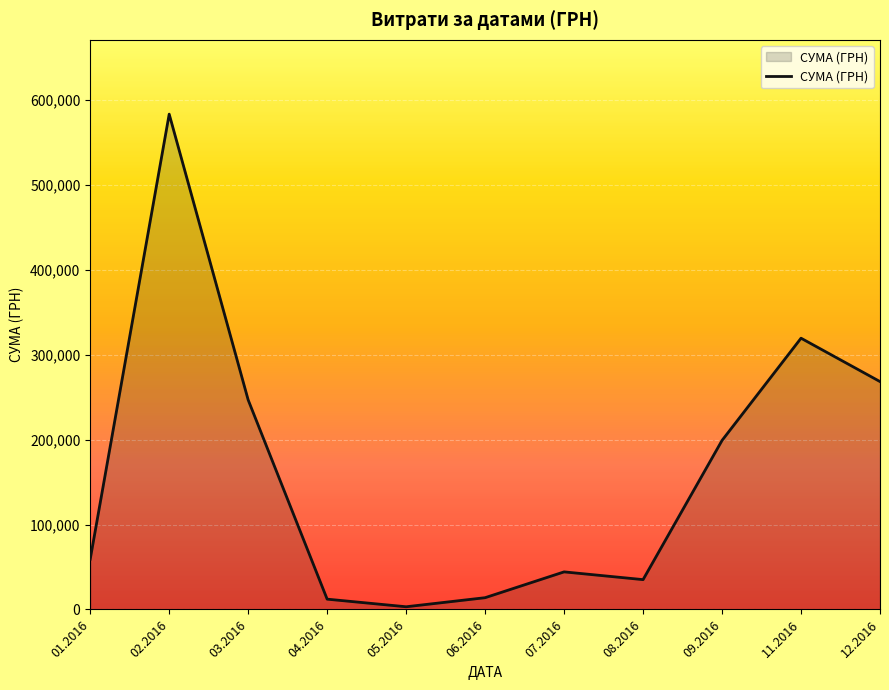

True or false: the data shows 199145.2 at 09.2016.

True